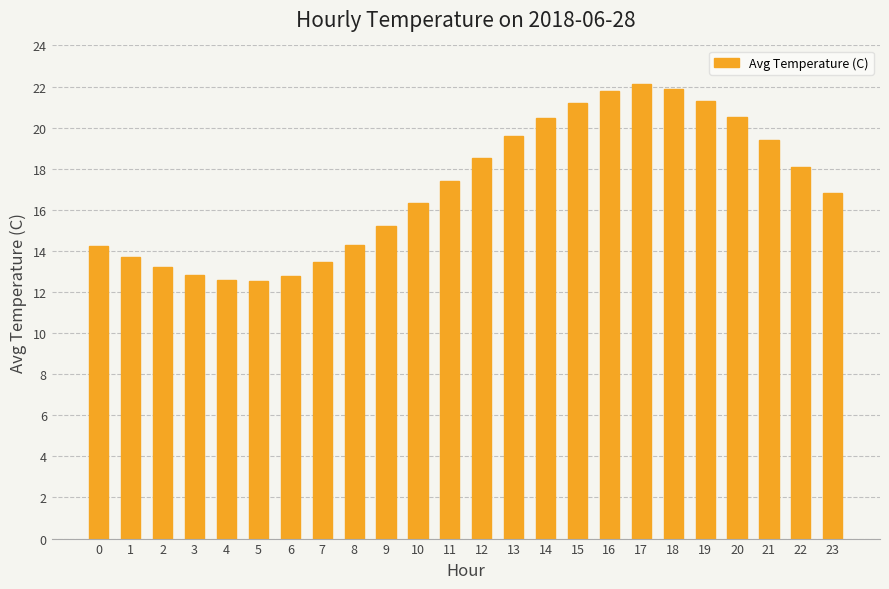

Are the bars grouped side by side (vs. stacked)?

No